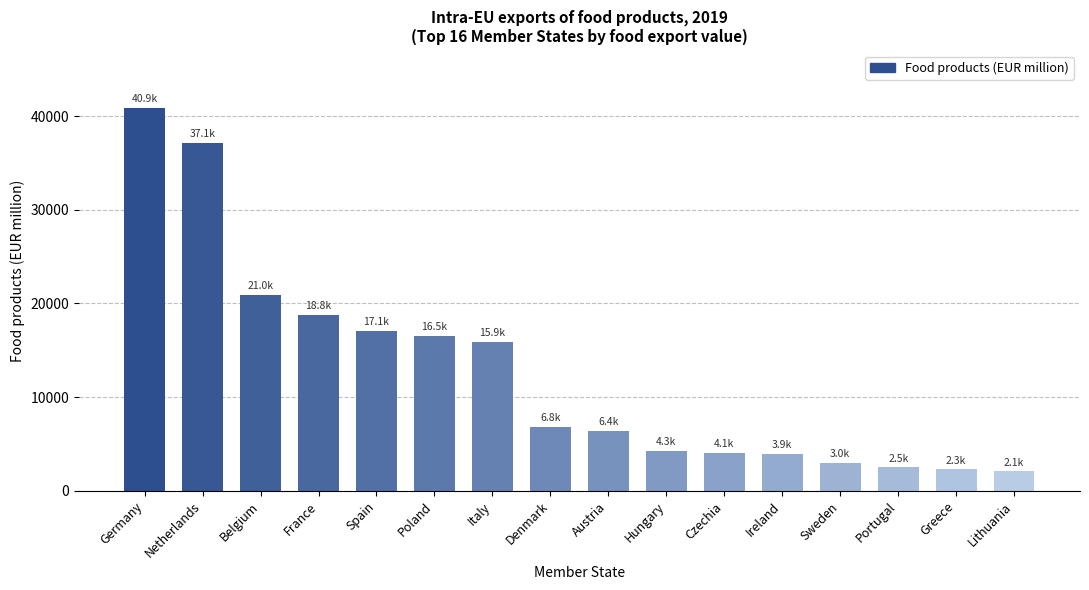

Which has a higher value, Hungary or Denmark?

Denmark